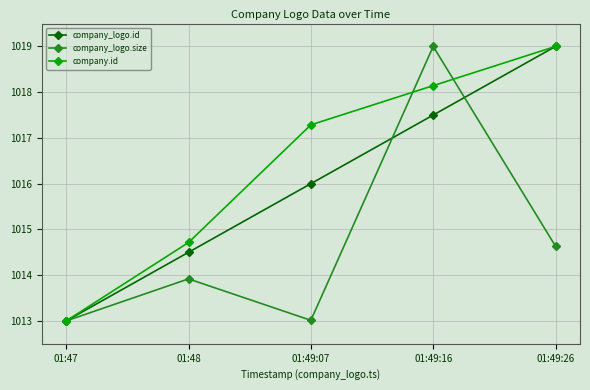

Reading left to right, list all the values displayed in this chart.

company_logo.id: 1013.0	1014.5	1016.0	1017.5	1019.0
company_logo.size: 1013.0	1013.9	1013.0	1019.0	1014.6
company.id: 1013.0	1014.7	1017.3	1018.1	1019.0